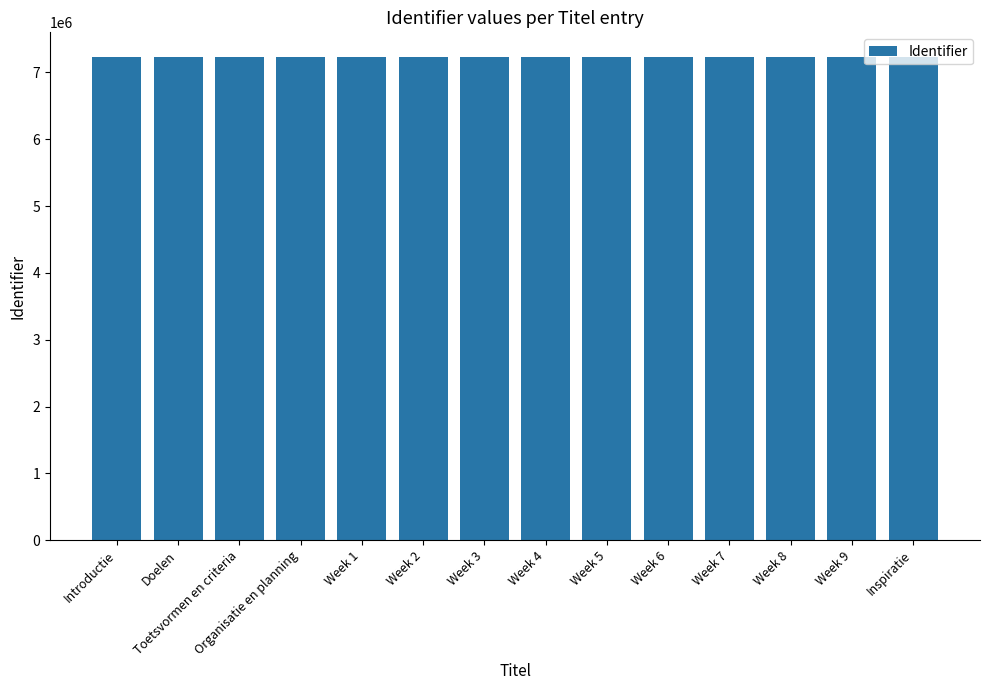

The value at Week 6 is 2322732. True or false?

False